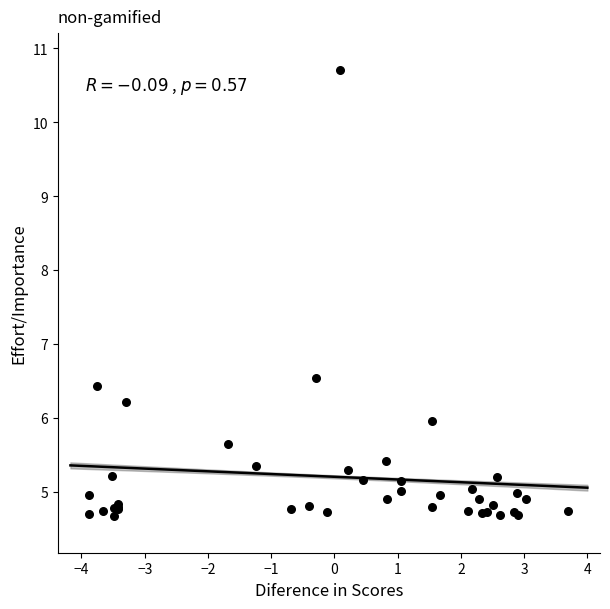

What Y value in the scatter plot is closest to 7?

6.5